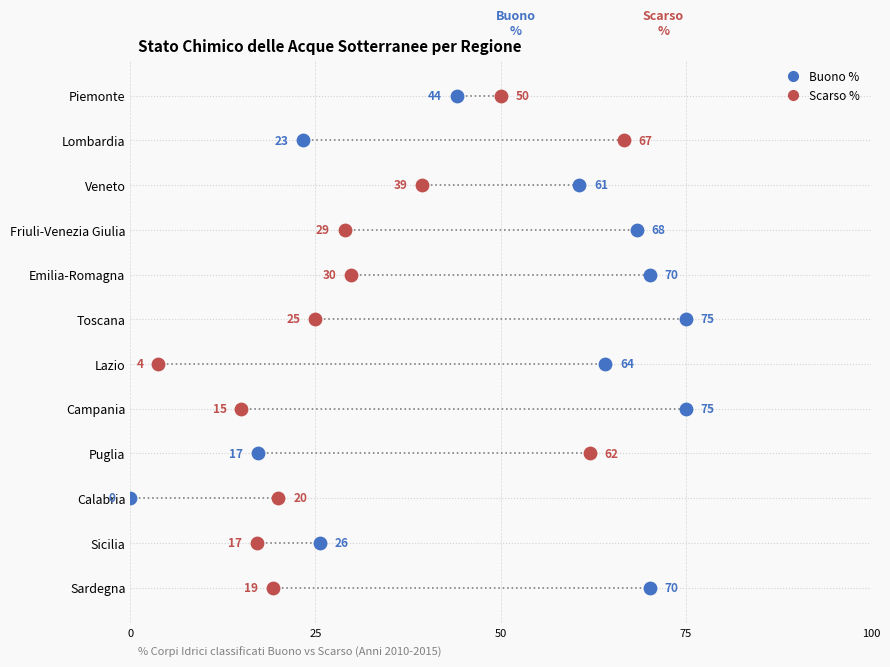

Which series has the largest Y range (max minus min)?

Buono %